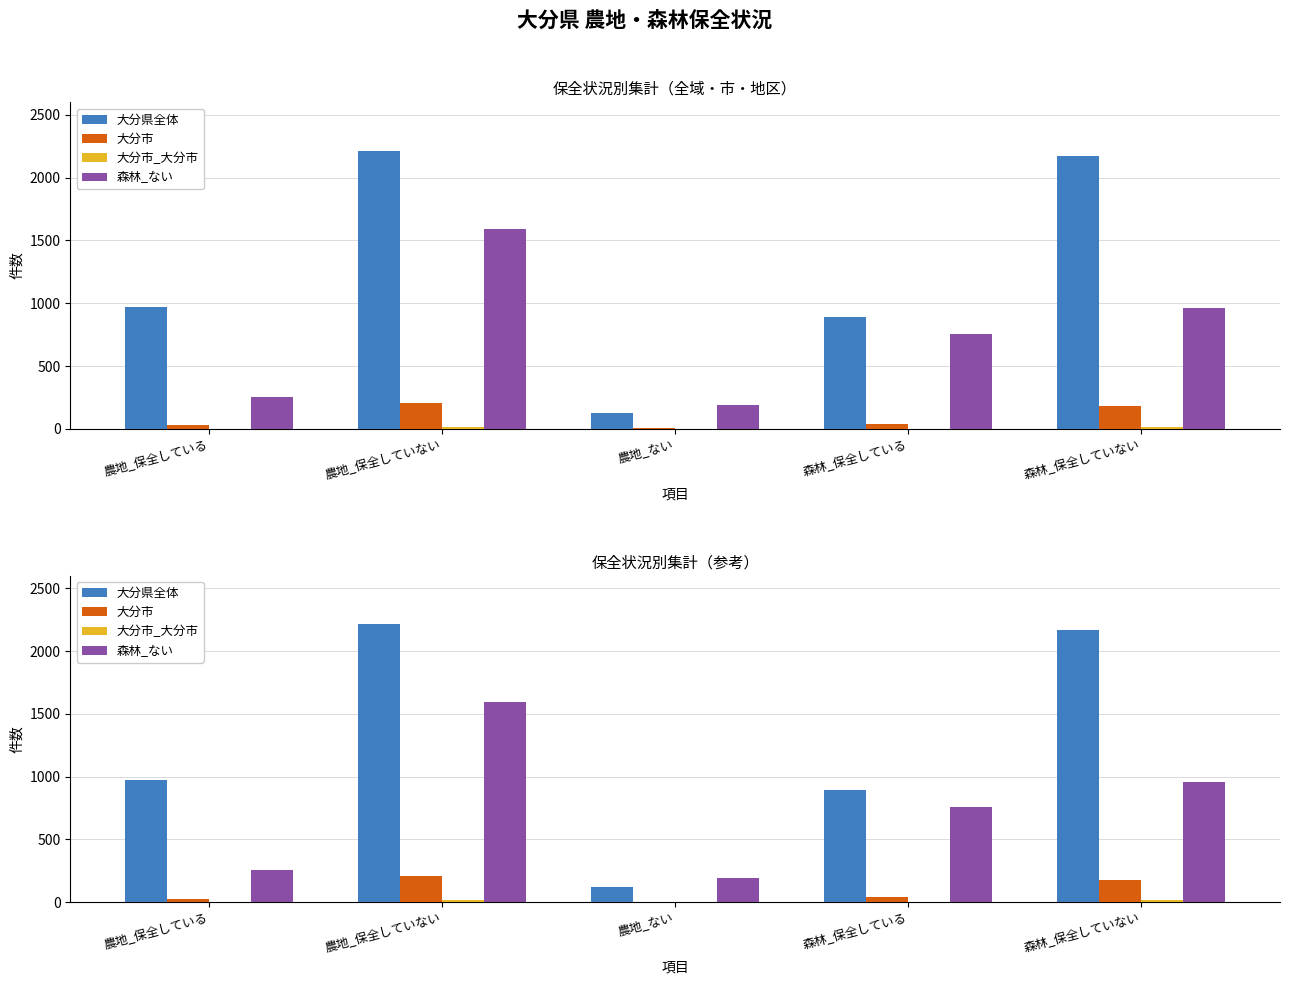

At which label does 大分県全体 first exceed 972?

農地_保全していない